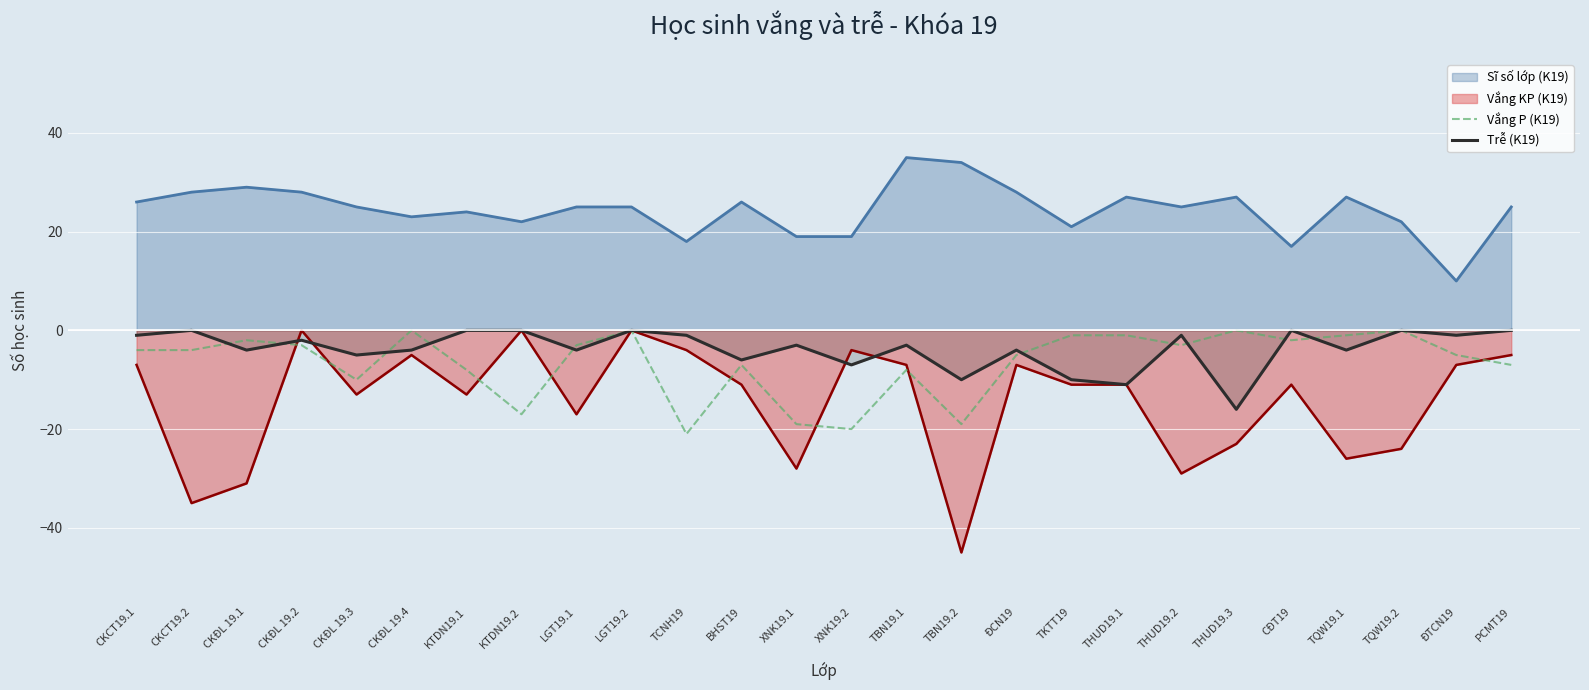

True or false: Sĩ số lớp (K19) has a value of 21 at TKTT19.

True